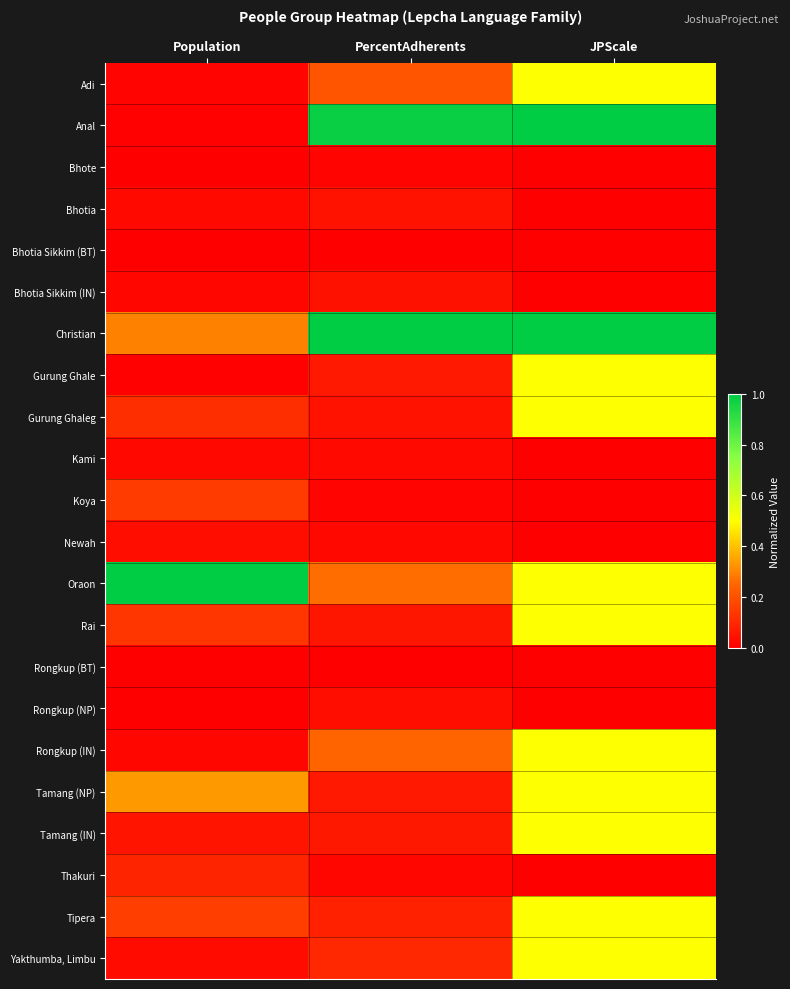

Which series changed the most between Population and PercentAdherents?

Anal